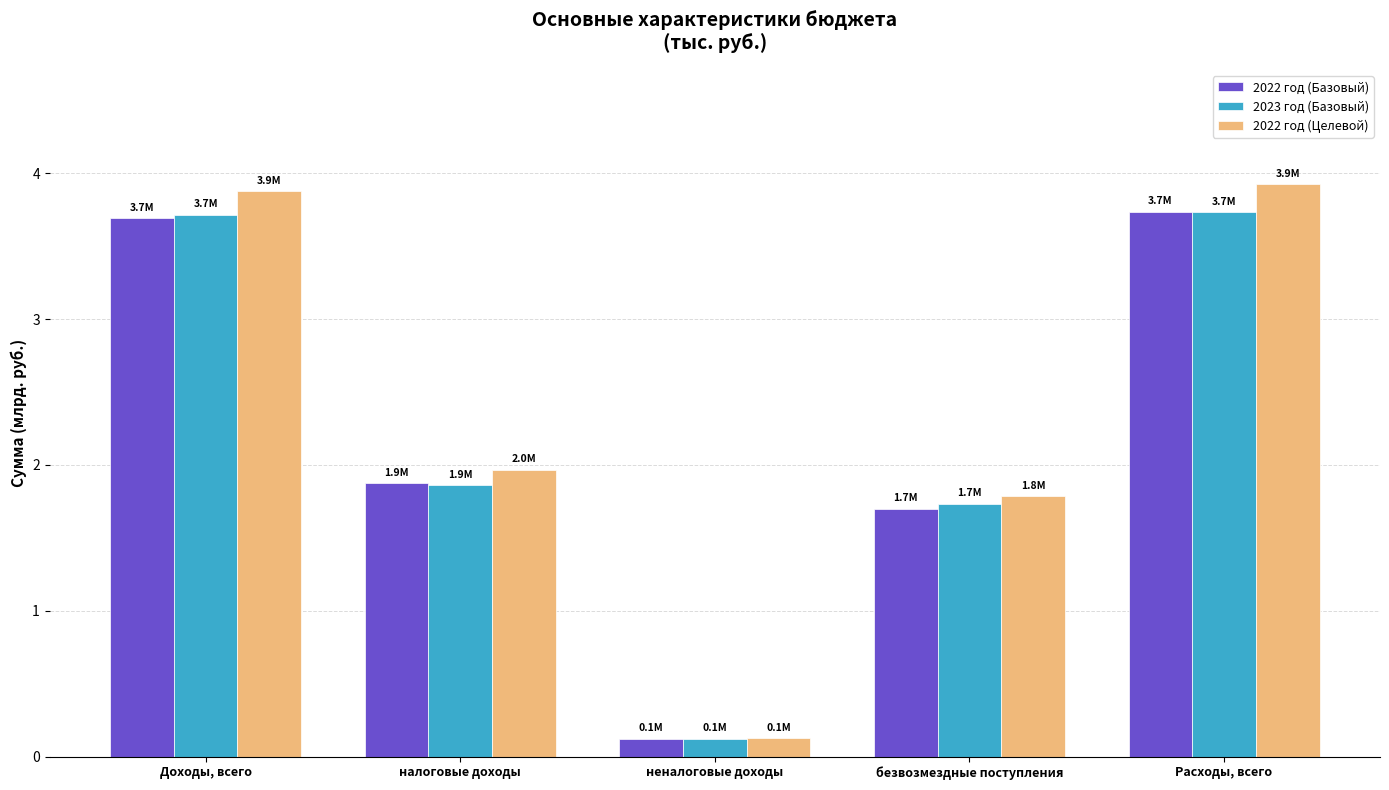

At which label does 2022 год (Базовый) reach its minimum?

неналоговые доходы